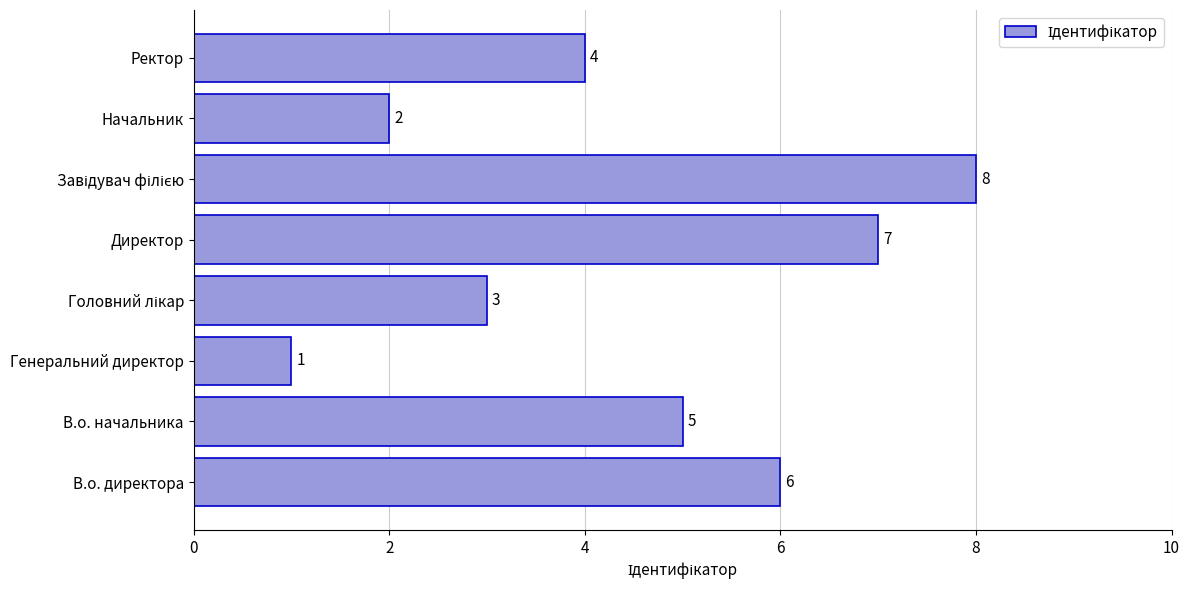

Is it true that the value at Начальник is 0?

False